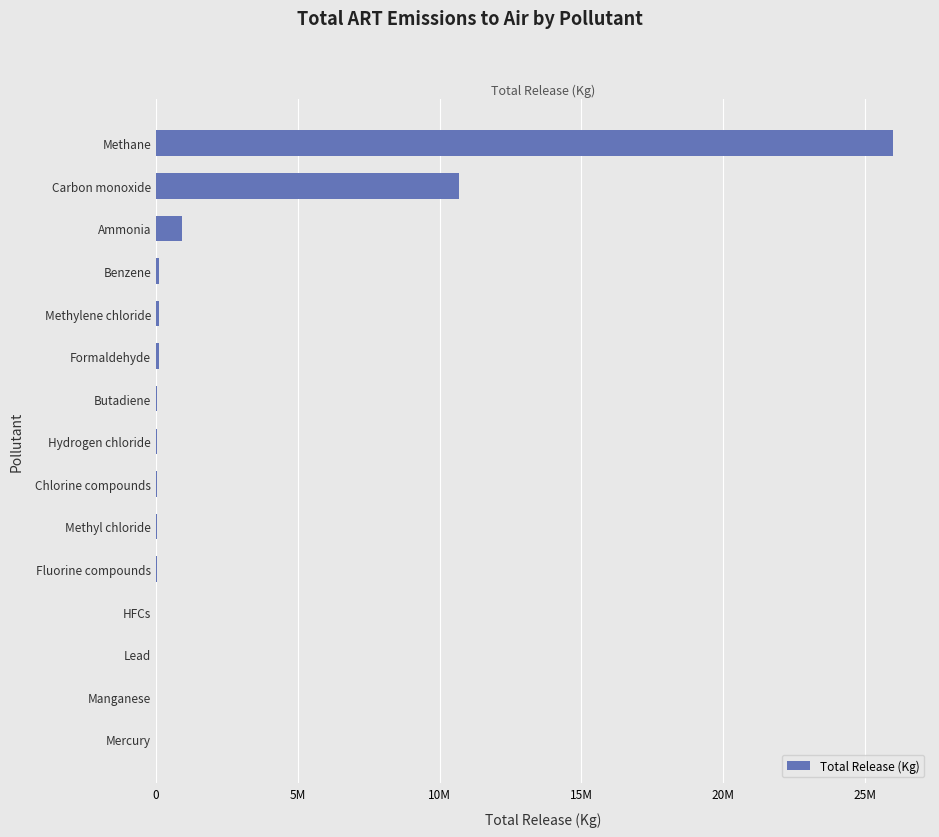

What is the difference between the maximum and second lowest values?

25990009.6